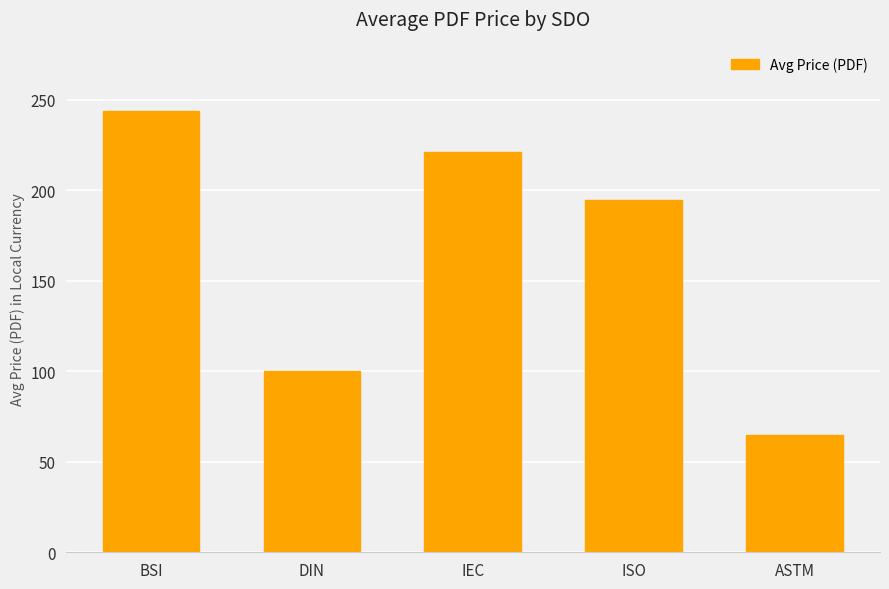

What is the approximate value at ASTM?

65.0